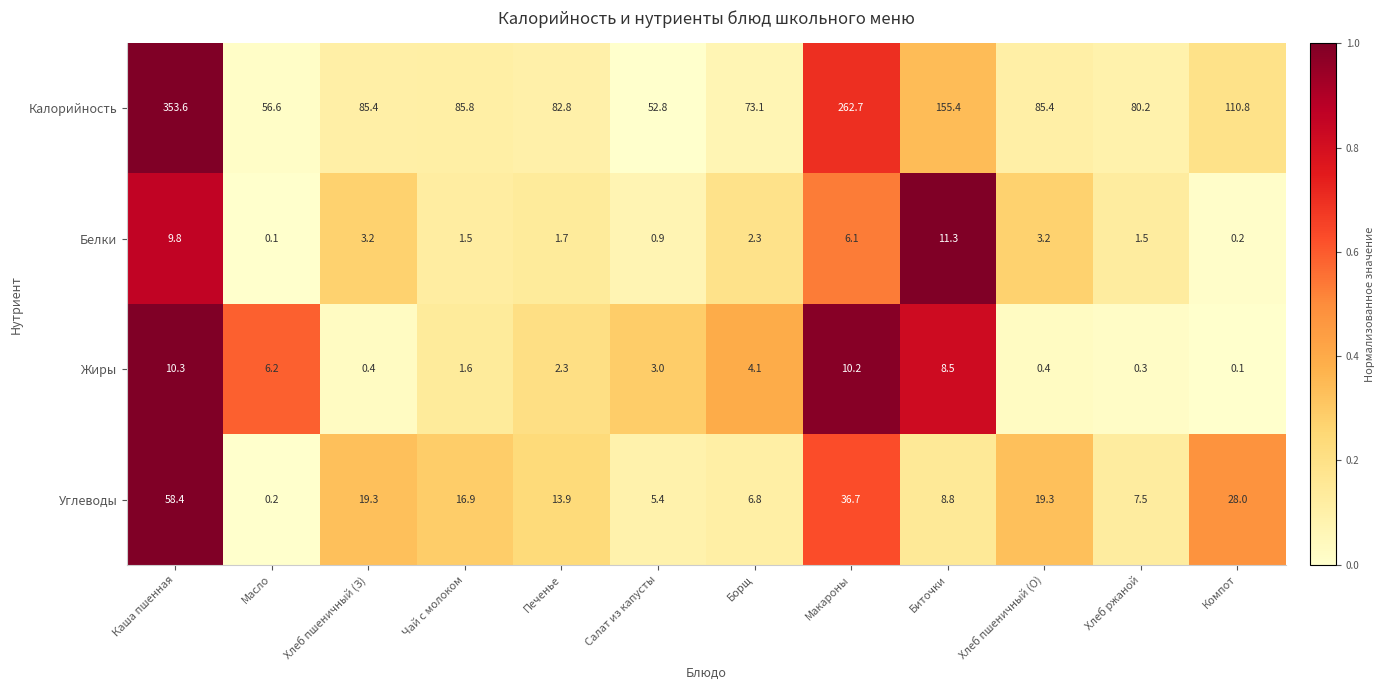

At which label does Белки first exceed 2?

Каша пшенная